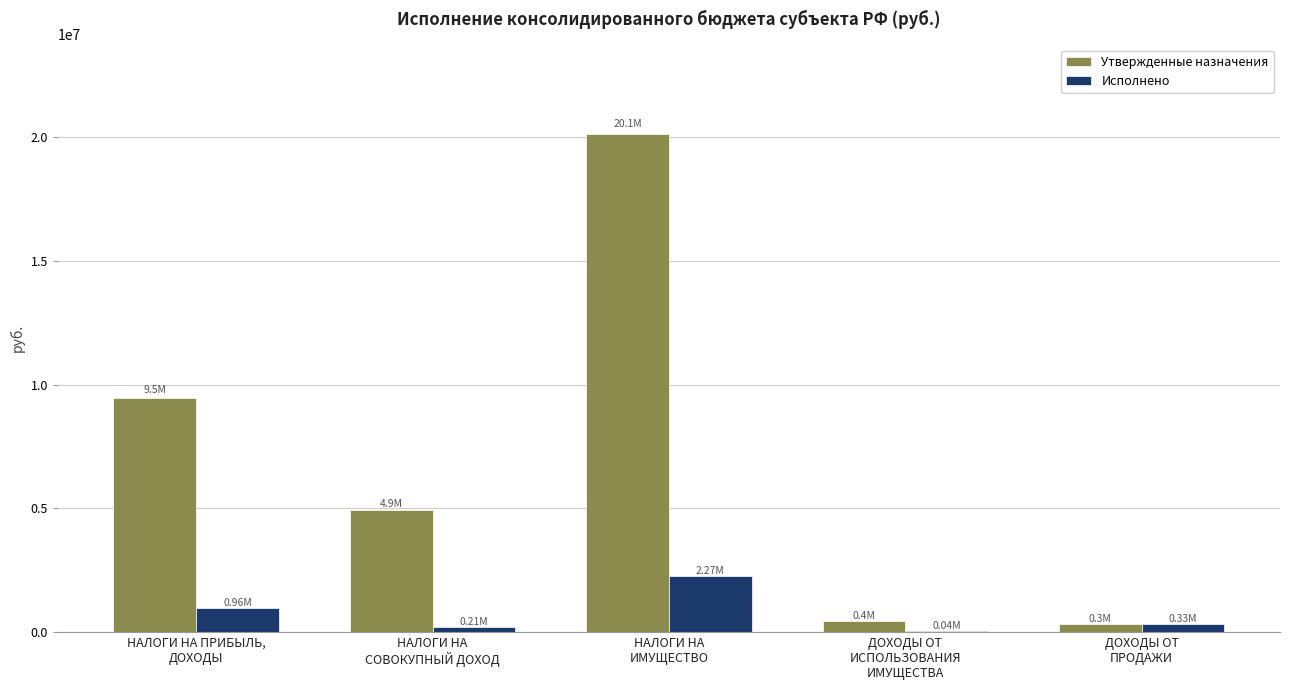

Does the chart contain stacked bars?

No